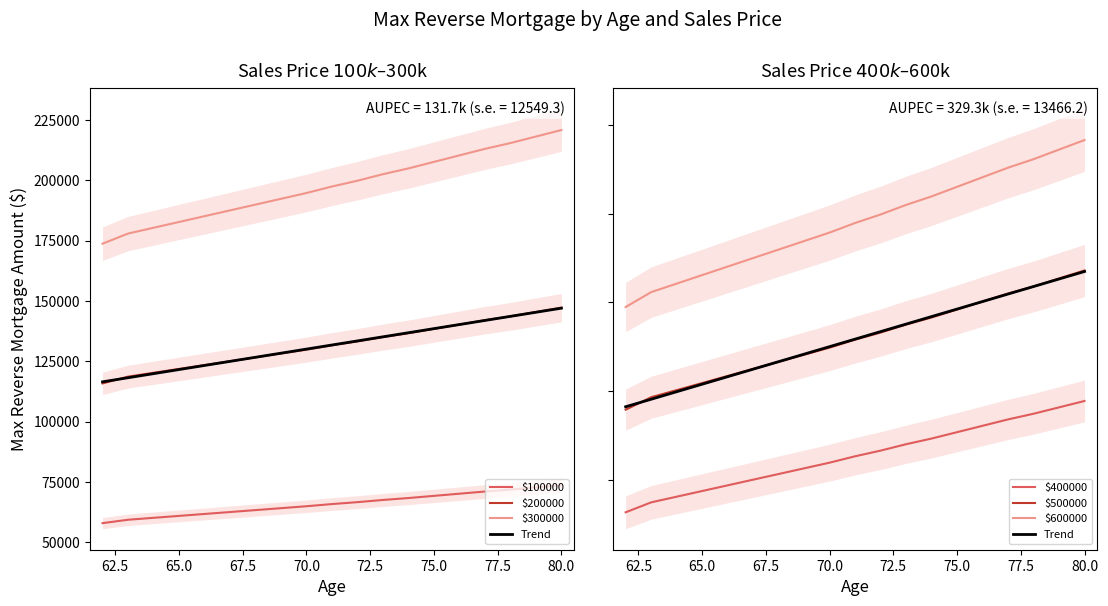

The value of $200000 at 80.0 is 215273. True or false?

False